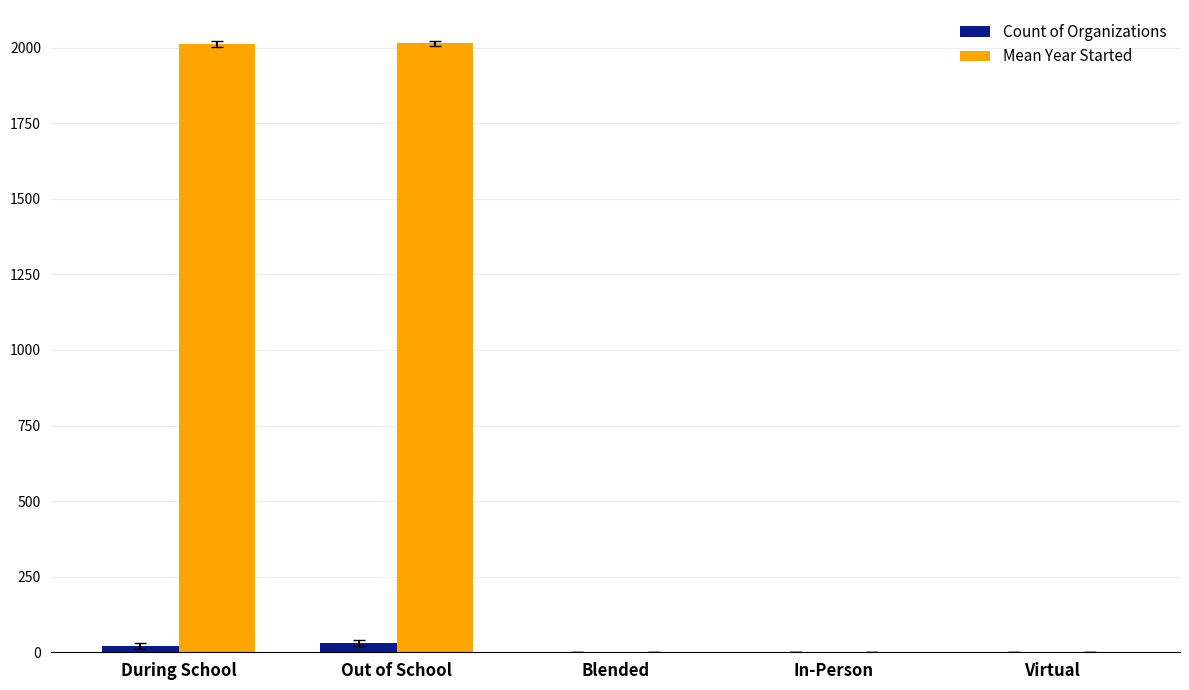

What is the maximum value shown in the chart?

2014.2